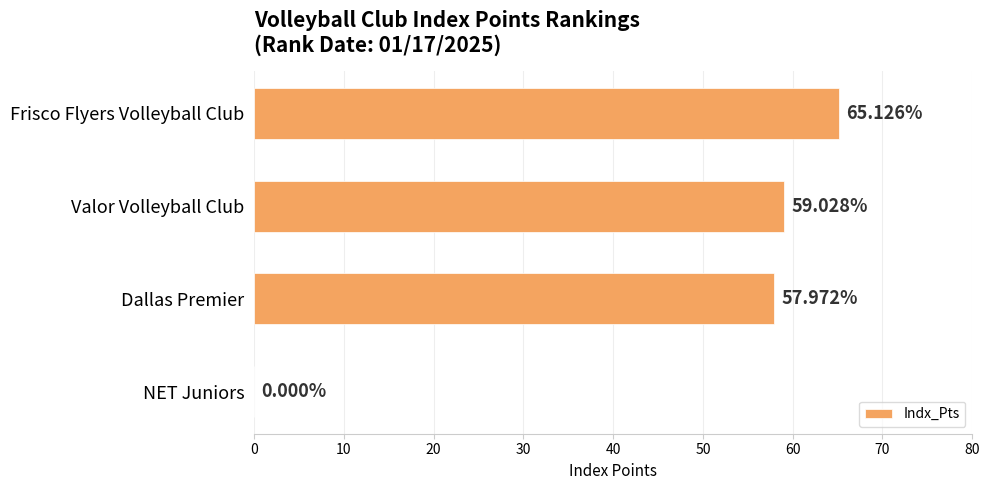

What is the sum of all values?

182.1